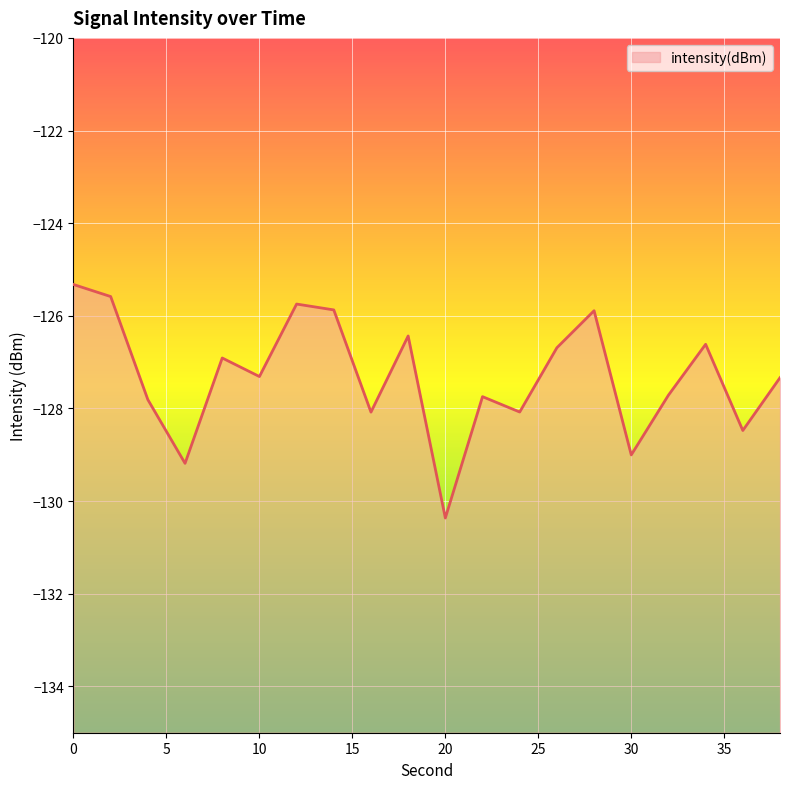

At which label is the value closest to -127?

8